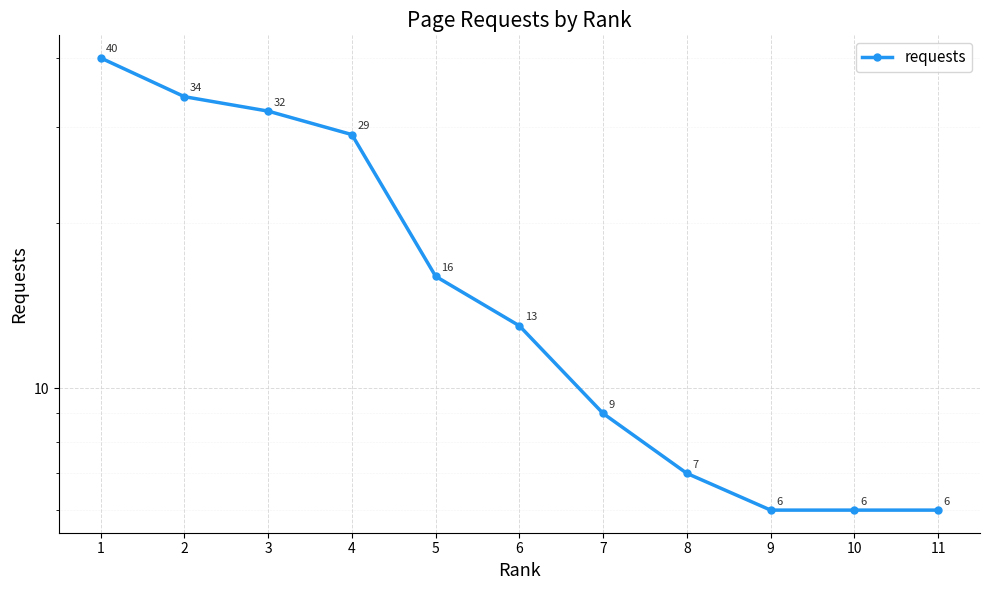

What is the sum of all values?

198